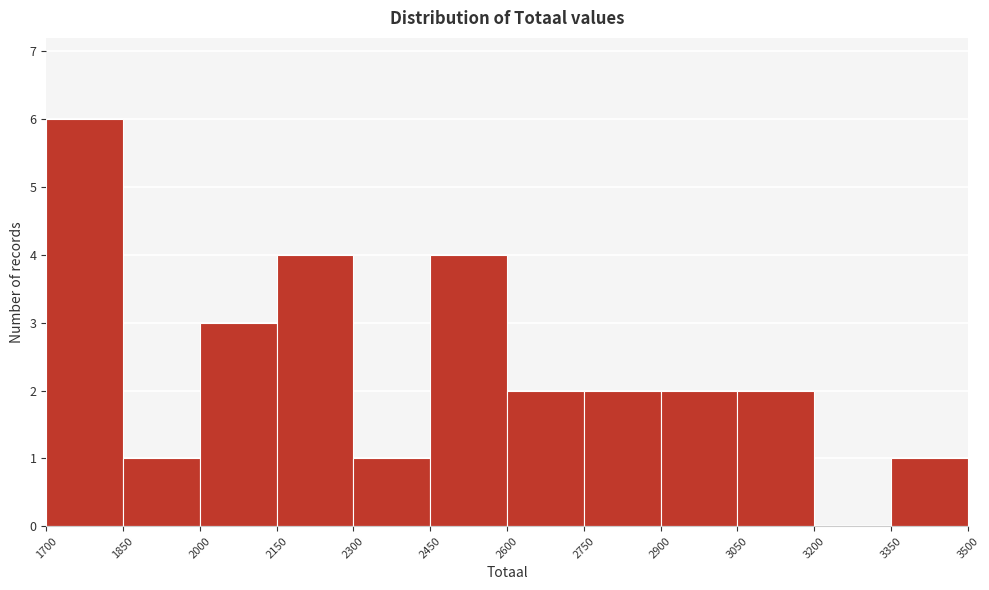

Reading left to right, transcribe this chart: for each bar, give the range it covers on the x-axis and its height. The values are not printed on the chart, so give them approximately, as read against the axis.

1700 to 1850: 6
1850 to 2000: 1
2000 to 2150: 3
2150 to 2300: 4
2300 to 2450: 1
2450 to 2600: 4
2600 to 2750: 2
2750 to 2900: 2
2900 to 3050: 2
3050 to 3200: 2
3200 to 3350: 0
3350 to 3500: 1